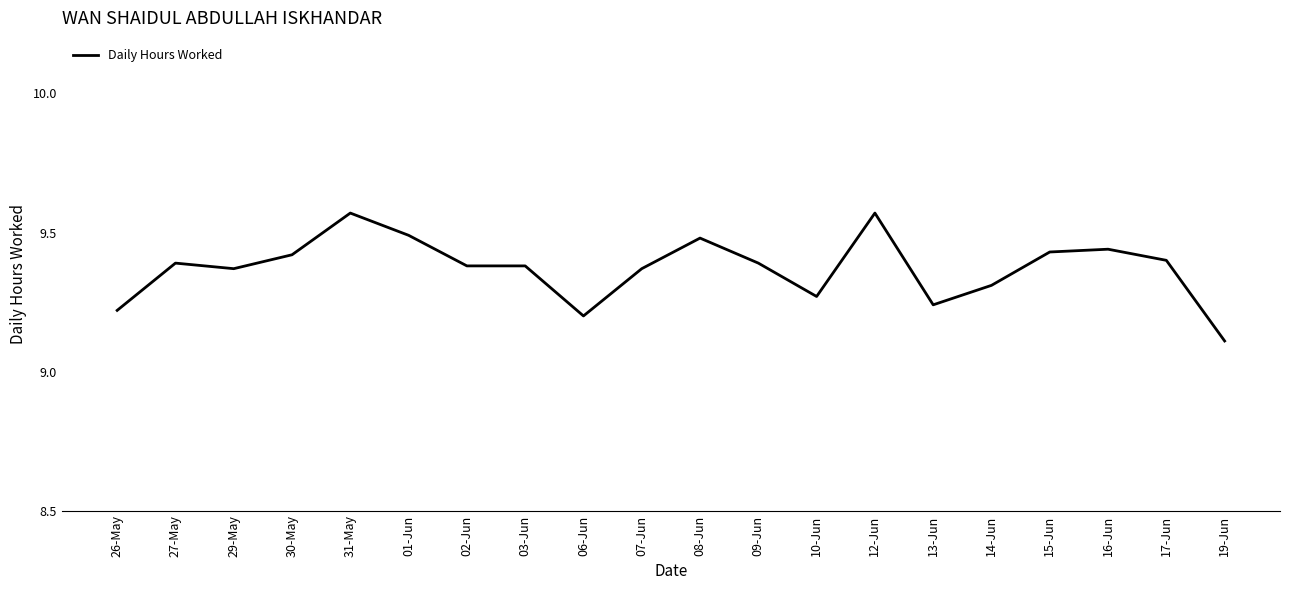

At which category does the chart reach its minimum across all series?

19-Jun